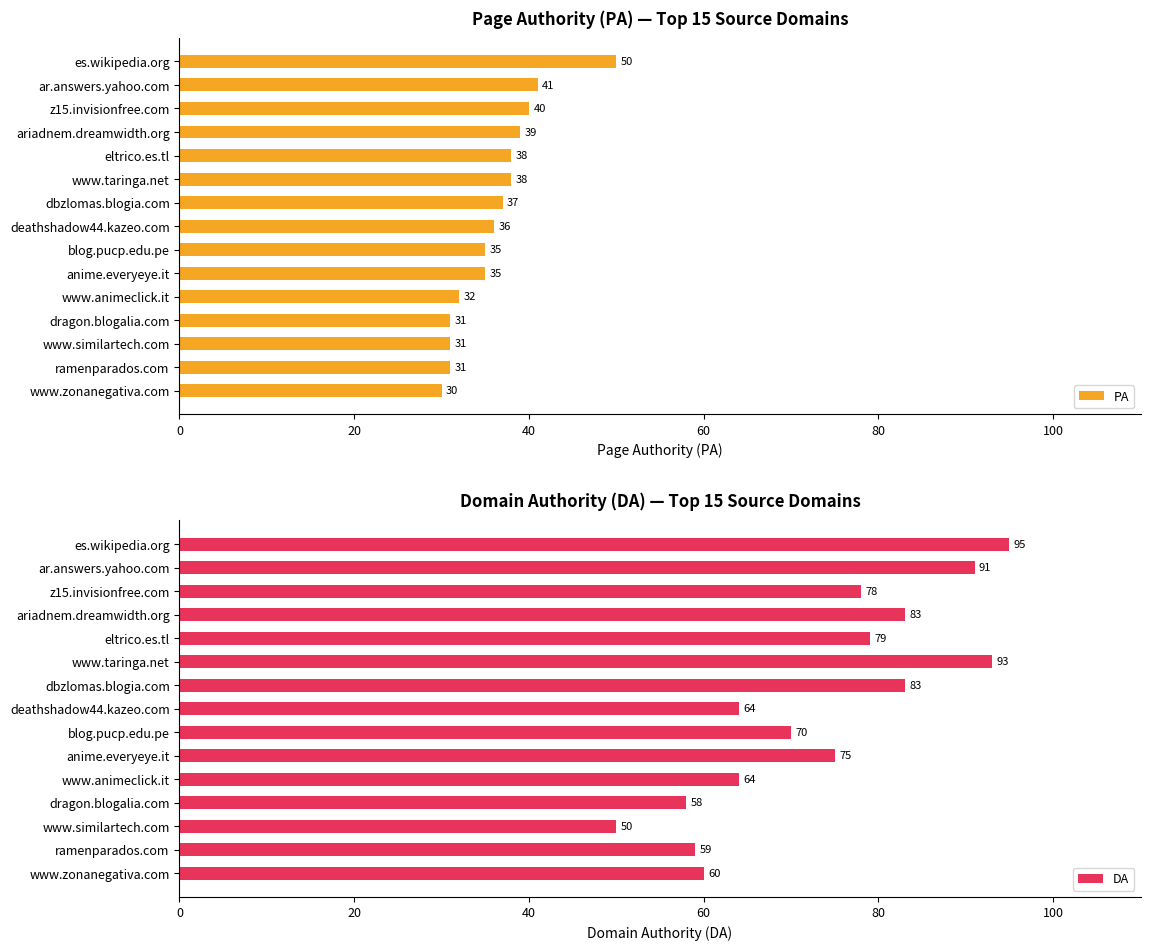

Where is PA nearest to the value 40?

z15.invisionfree.com